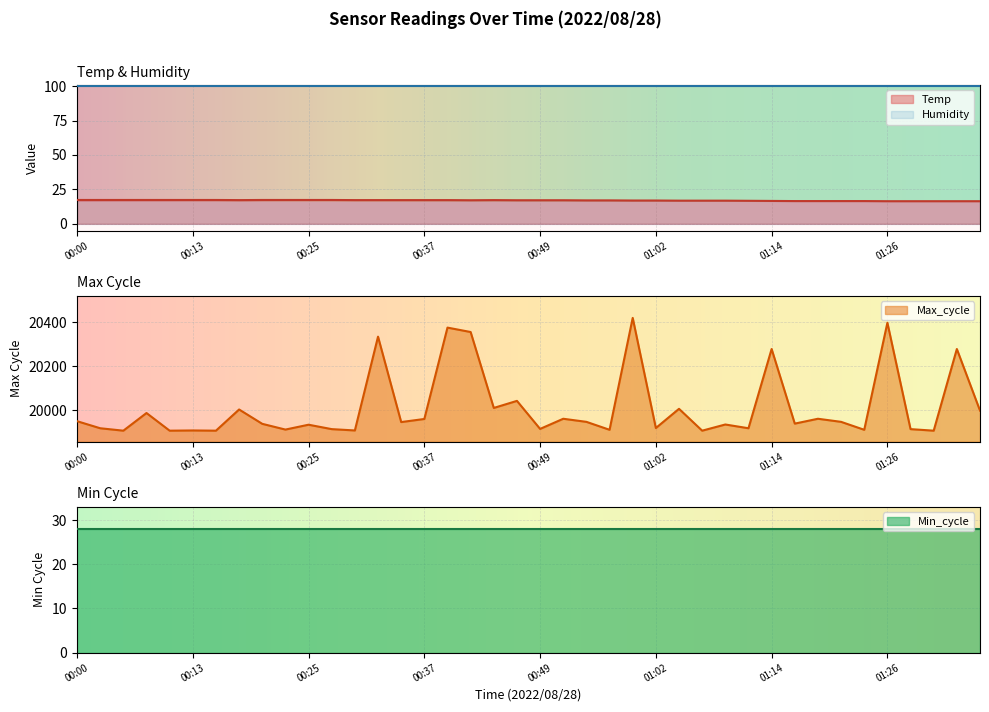

Is the value of Temp at 01:29 greater than the value of Max_cycle at 01:29?

No